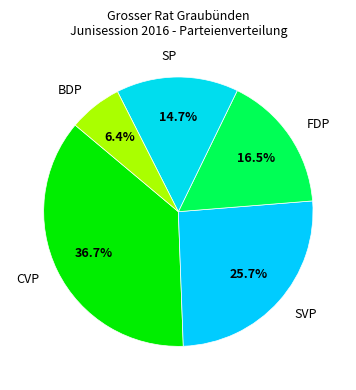

Approximately how many times larger is the value at CVP compared to BDP?

5.7